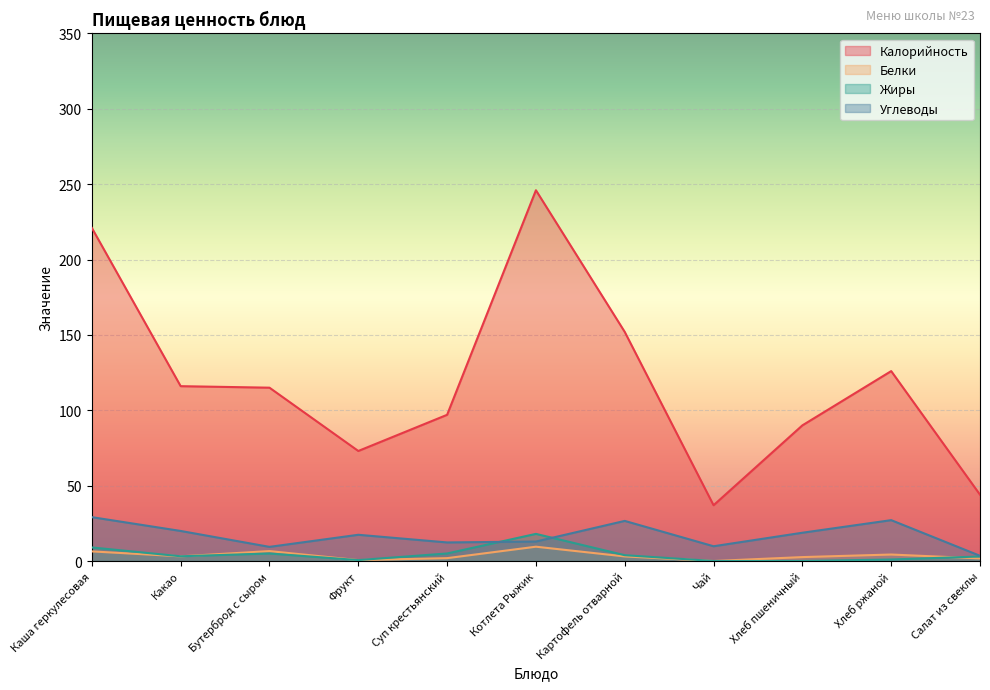

What is the difference between the highest and lowest values at Каша геркулесовая?

214.6